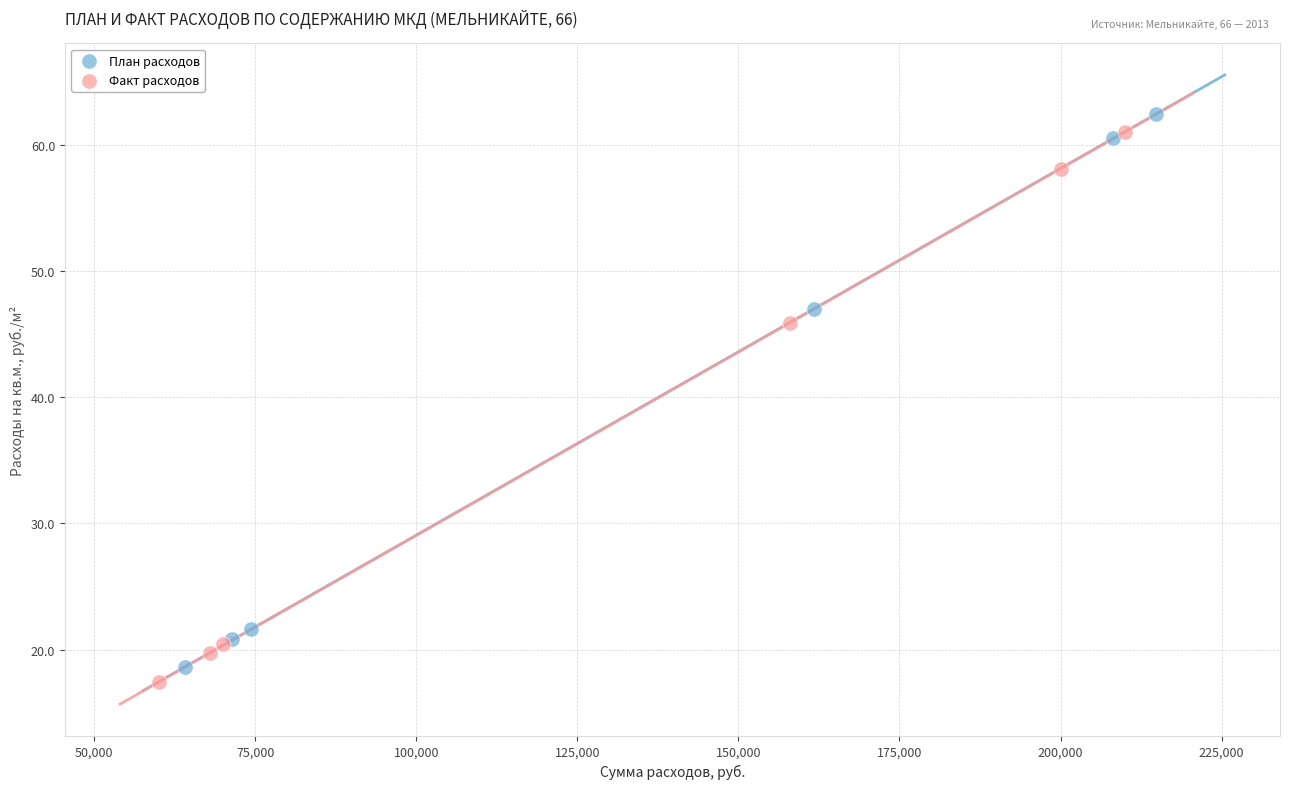

Which series contains the highest Y value?

План расходов